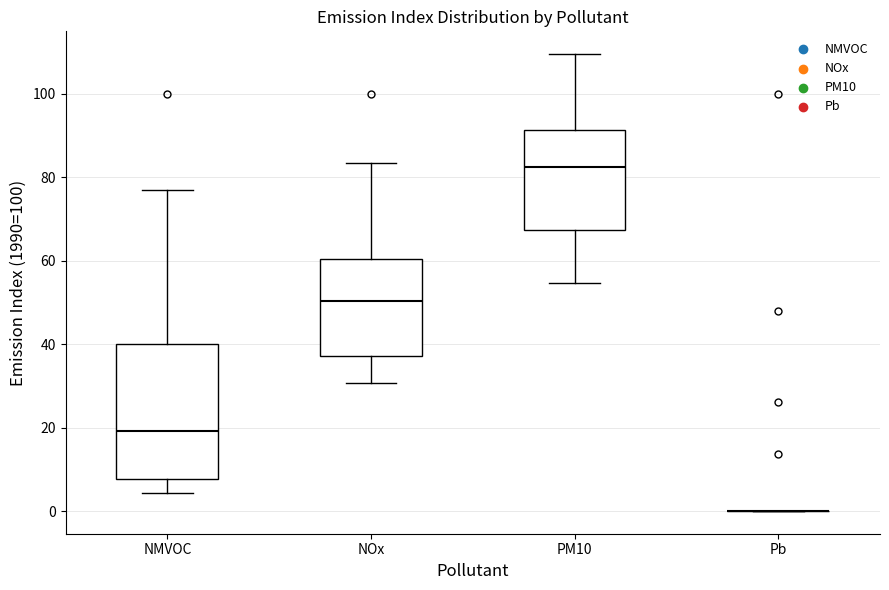

Where does the median line of the box for NOx sit on the y-axis? The values are not printed on the chart, so give them approximately, as read against the axis.

50